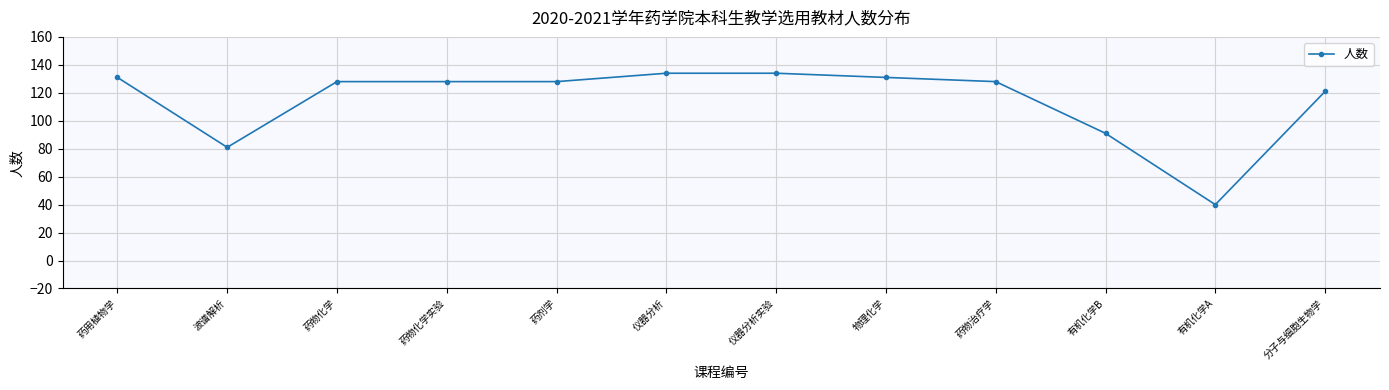

Count the number of categories in the chart.

12